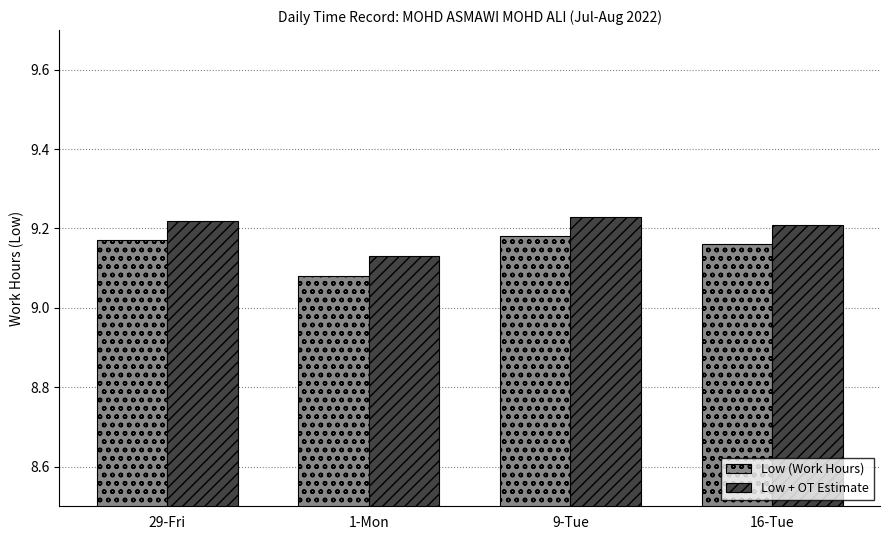

List the series in order of their overall mean, lowest first.

Low (Work Hours), Low + OT Estimate